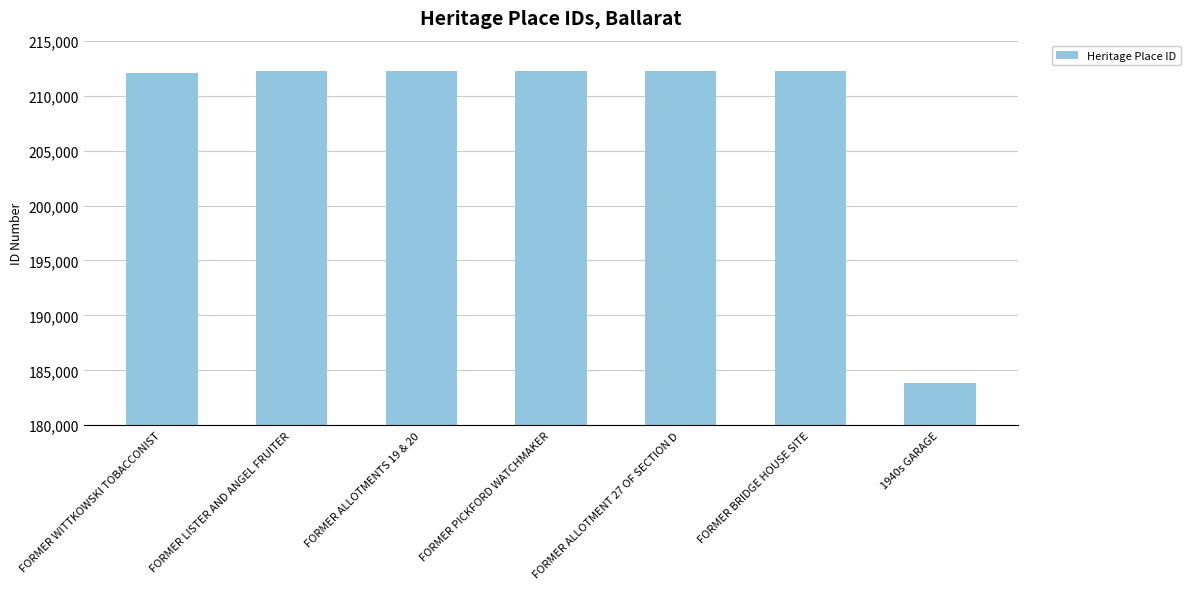

What is the approximate value at 1940s GARAGE, to the nearest 10?

183820